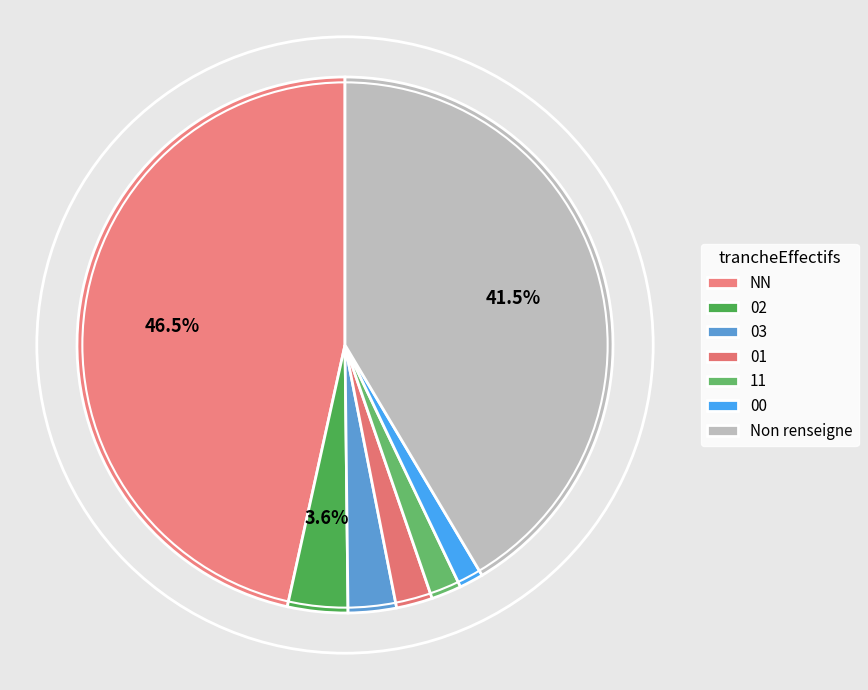

To the nearest percent, what percentage of the pie is 02?

4%